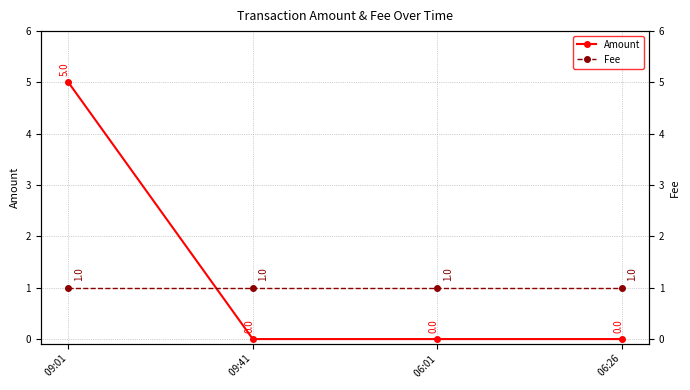

Rank the series by their average value, from lowest to highest.

Fee, Amount